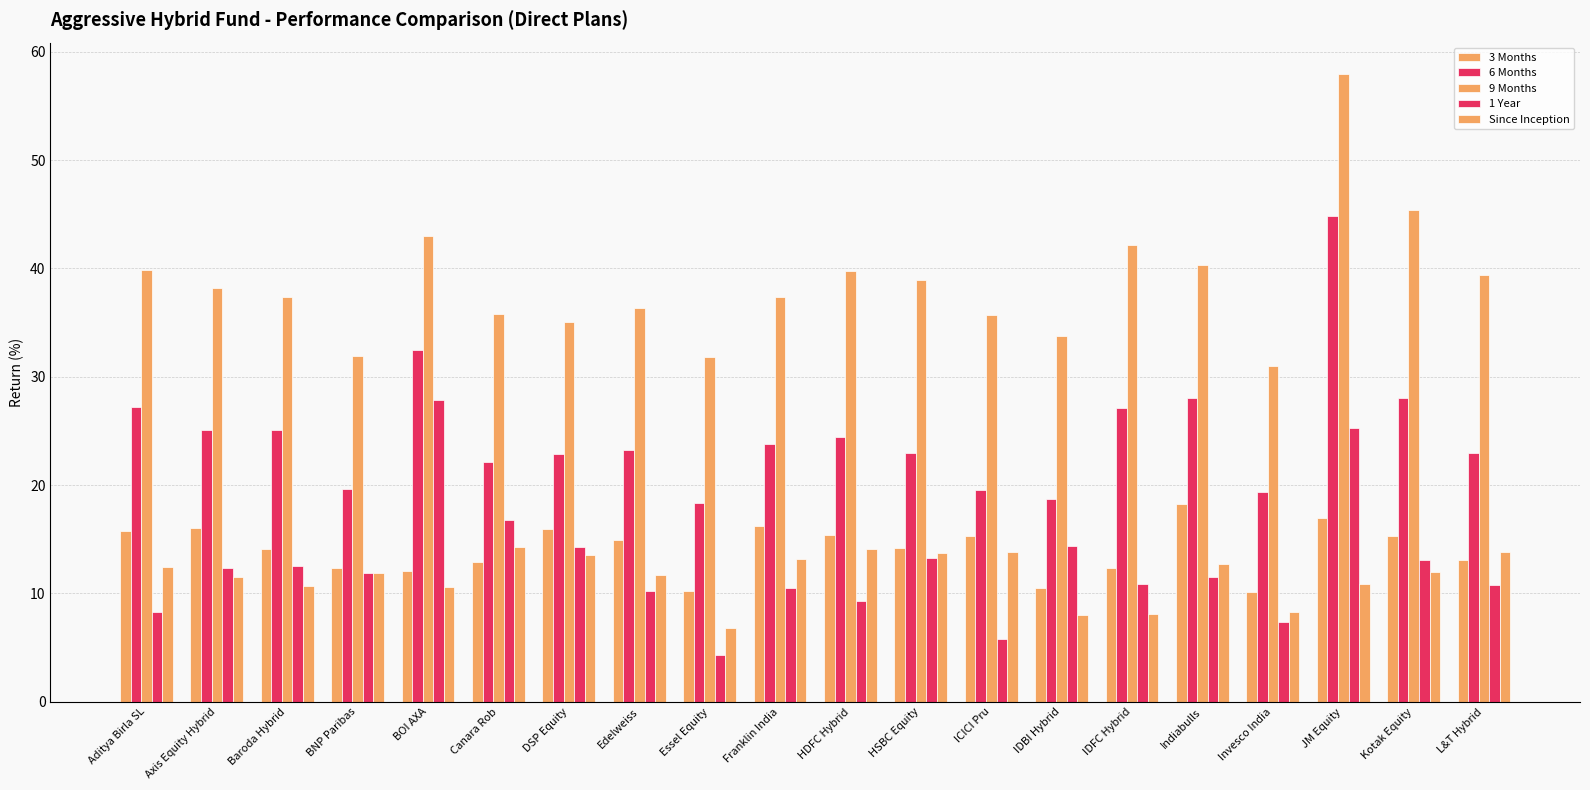

How many data points in 9 Months are less than 38?

10